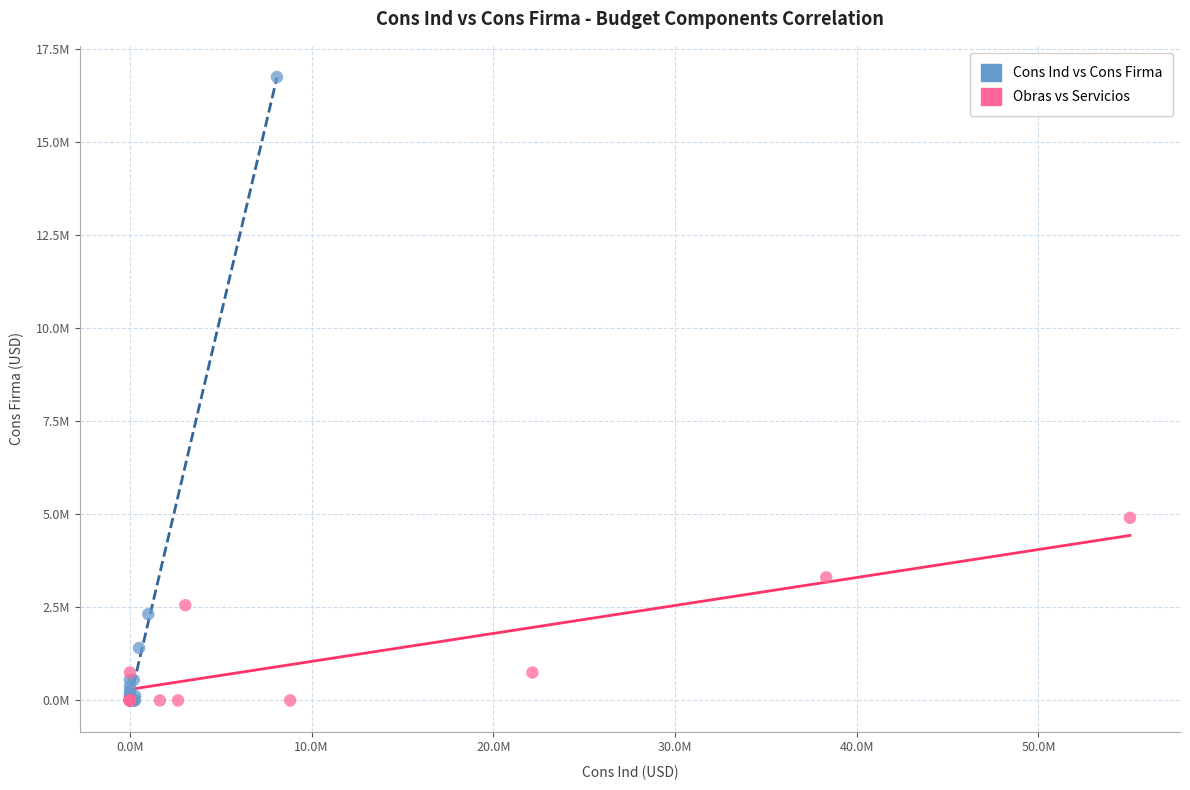

What are all the series names shown in the legend?

Cons Ind vs Cons Firma, Obras vs Servicios